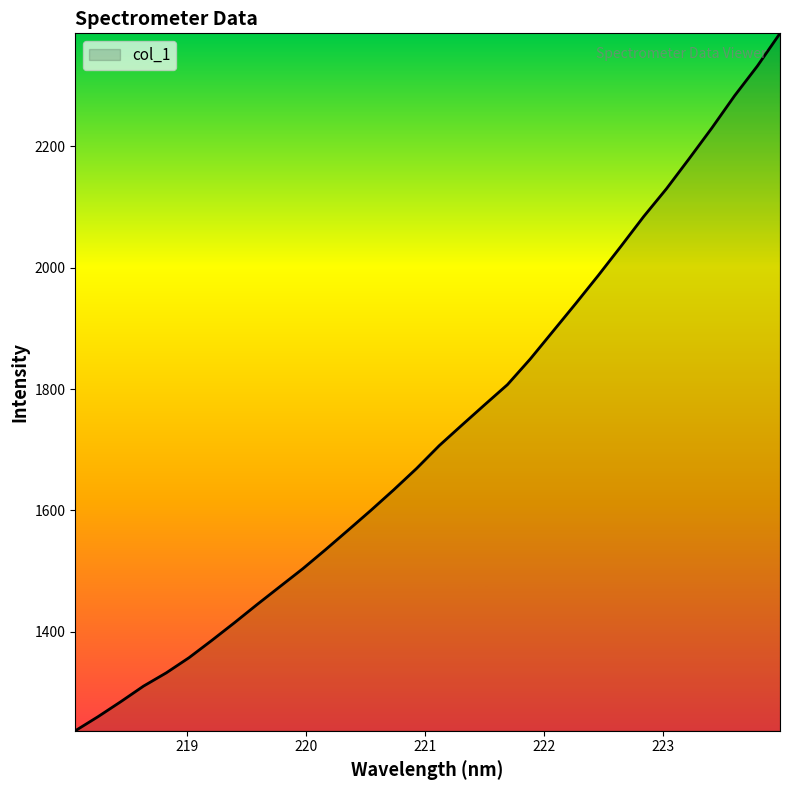

What is the difference between the maximum and minimum values?

1149.1